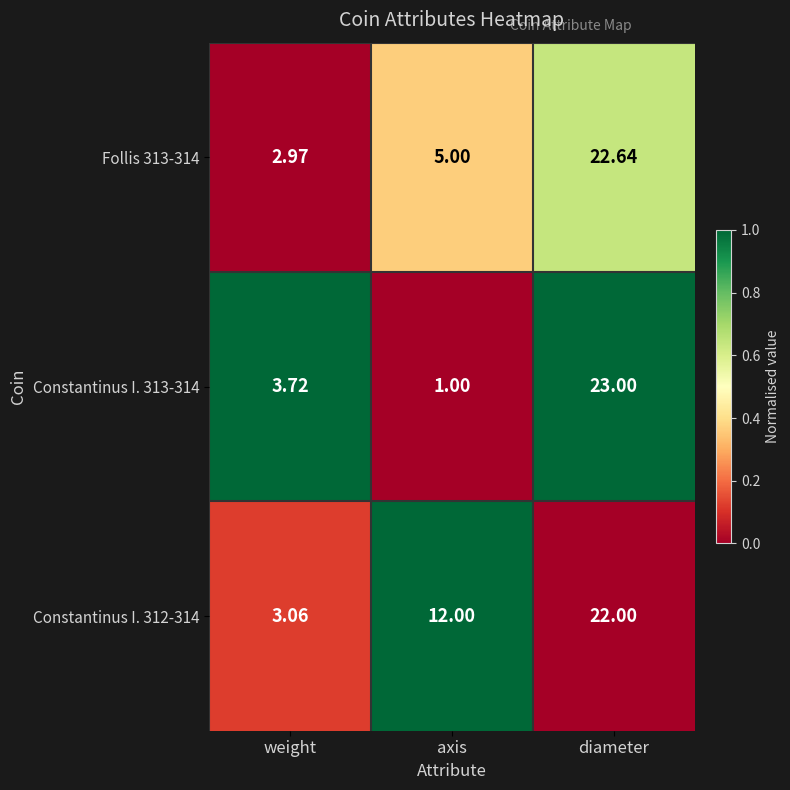

Rank the series at diameter from highest to lowest value.

Constantinus I. 313-314, Follis 313-314, Constantinus I. 312-314